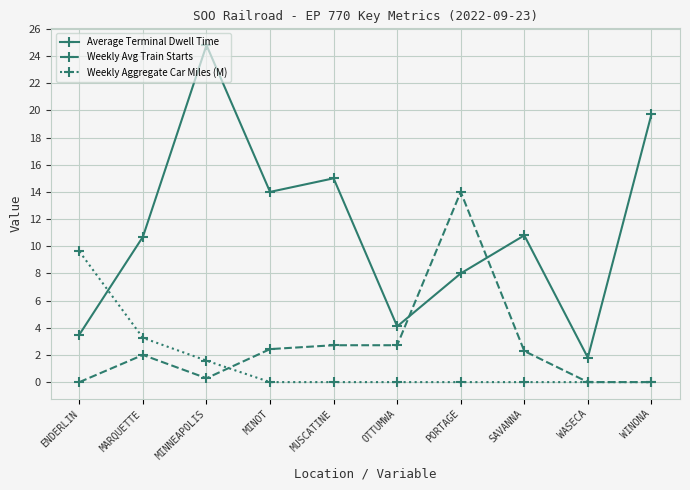

Is it true that Weekly Avg Train Starts equals 5.1 at ENDERLIN?

False